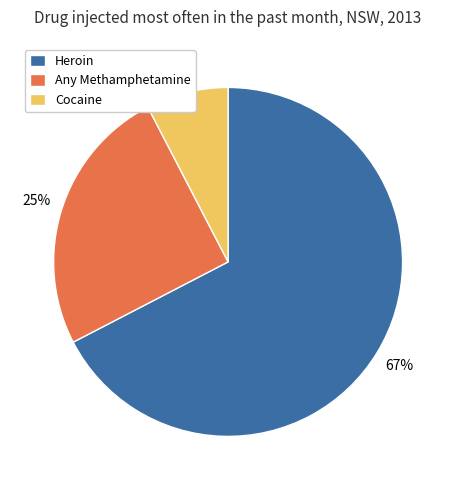

Is there any slice that represents more than half of the pie?

Yes